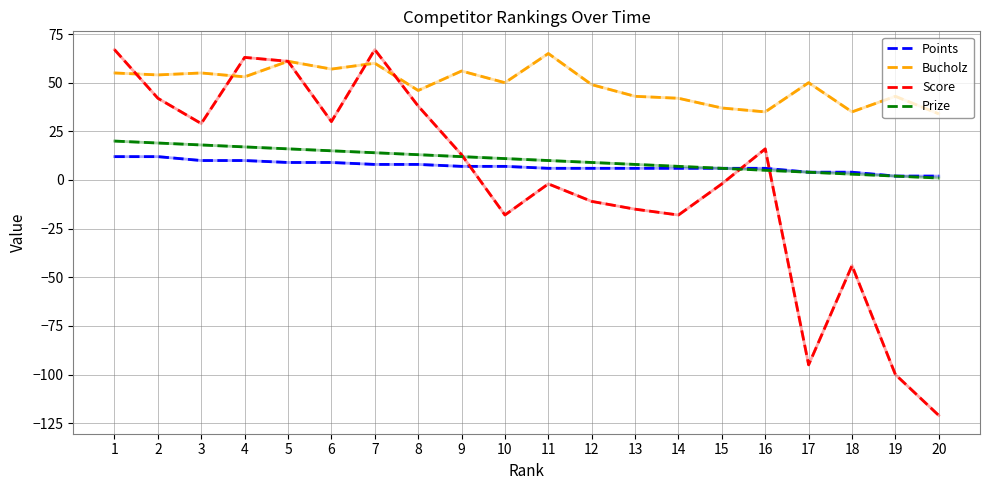

Reading left to right, transcribe all the data shown in this chart.

Points: 1=12	2=12	3=10	4=10	5=9	6=9	7=8	8=8	9=7	10=7	11=6	12=6	13=6	14=6	15=6	16=6	17=4	18=4	19=2	20=2
Bucholz: 1=55	2=54	3=55	4=53	5=61	6=57	7=60	8=46	9=56	10=50	11=65	12=49	13=43	14=42	15=37	16=35	17=50	18=35	19=43	20=34
Score: 1=67	2=42	3=29	4=63	5=61	6=30	7=67	8=38	9=13	10=-18	11=-2	12=-11	13=-15	14=-18	15=-2	16=16	17=-95	18=-44	19=-100	20=-121
Prize: 1=20	2=19	3=18	4=17	5=16	6=15	7=14	8=13	9=12	10=11	11=10	12=9	13=8	14=7	15=6	16=5	17=4	18=3	19=2	20=1